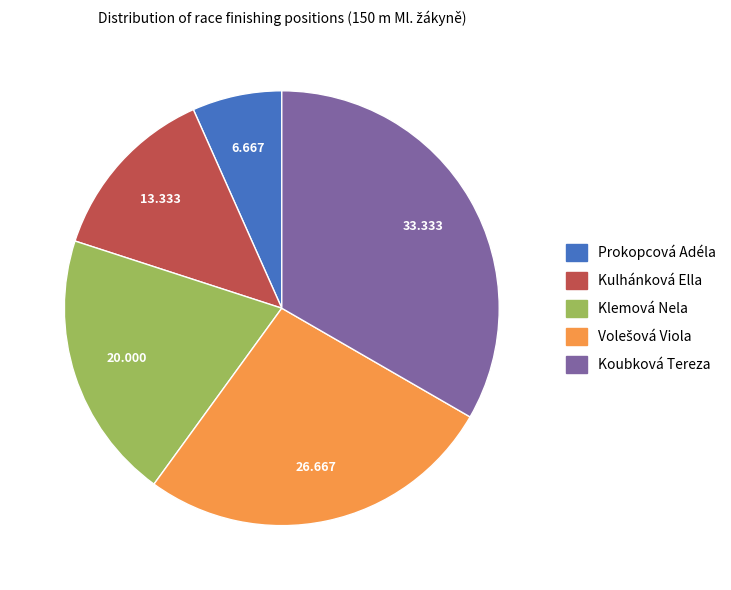

How many segments does this pie chart have?

5